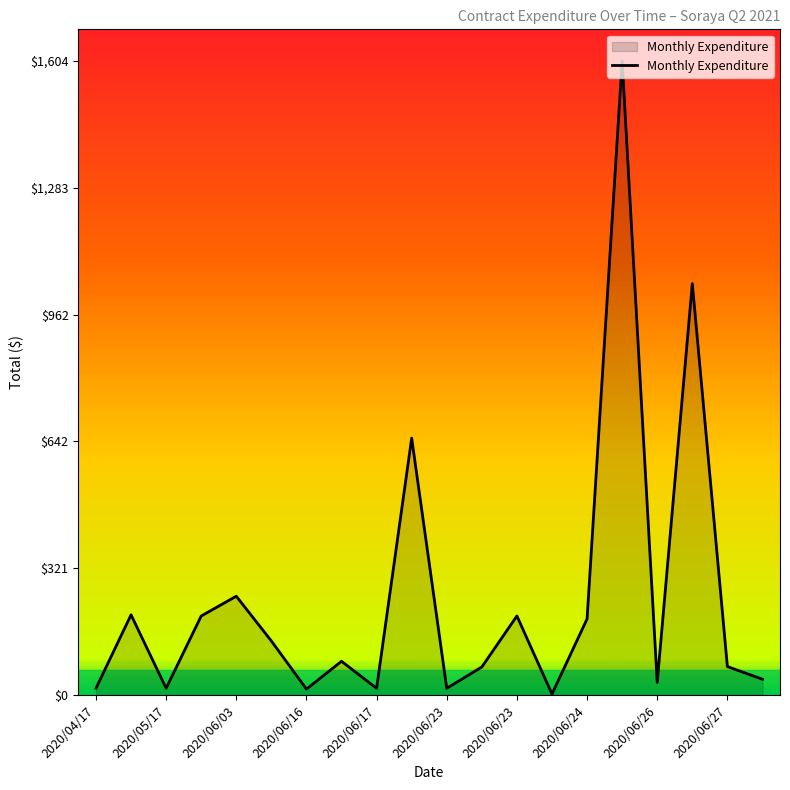

What is the greatest value displayed?

1604.0